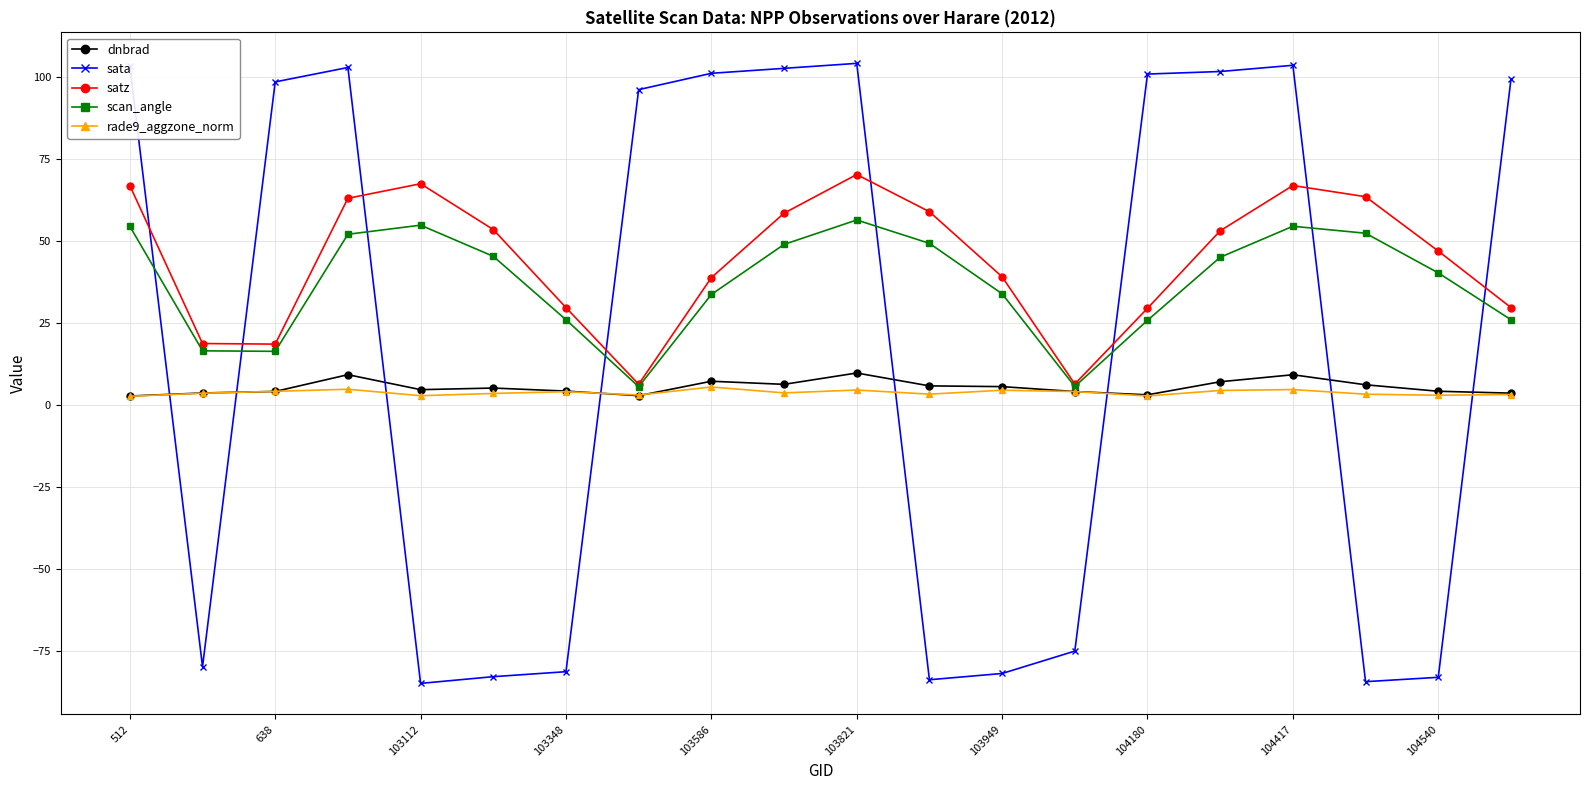

What is the maximum value for rade9_aggzone_norm?

5.5